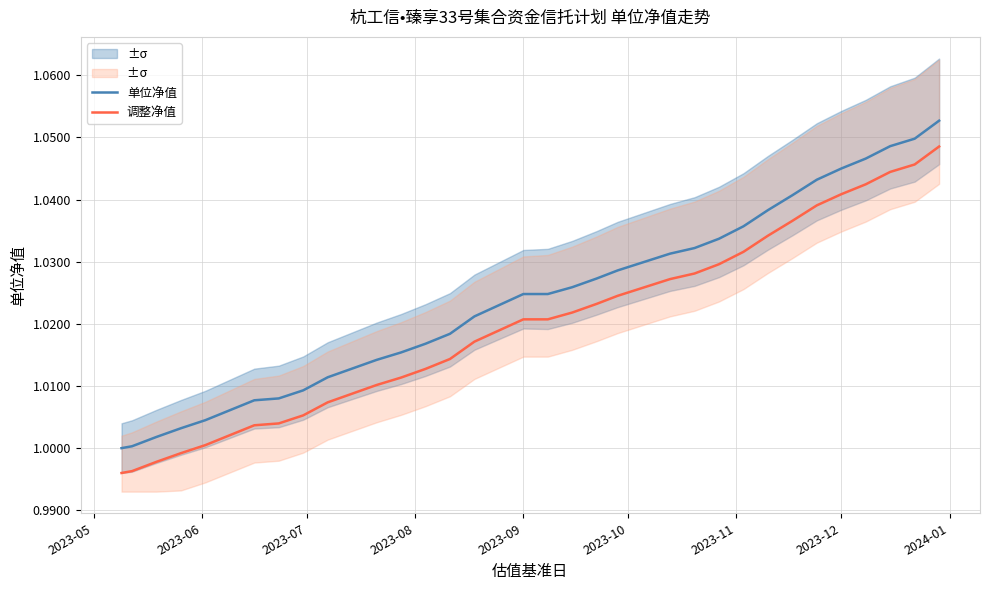

How many data points does each series have?

34